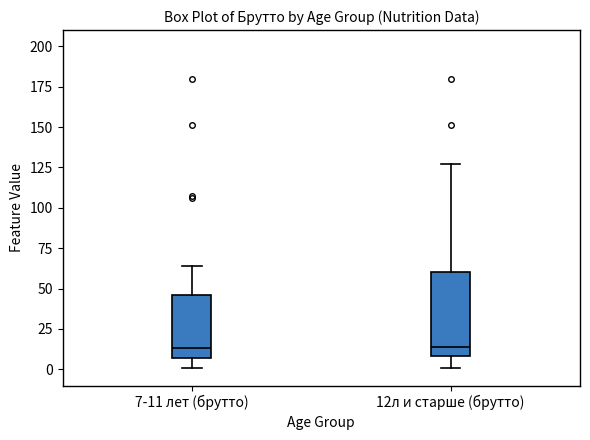

Which box is the tallest, from its lower edge to its upper edge?

12л и старше (брутто)